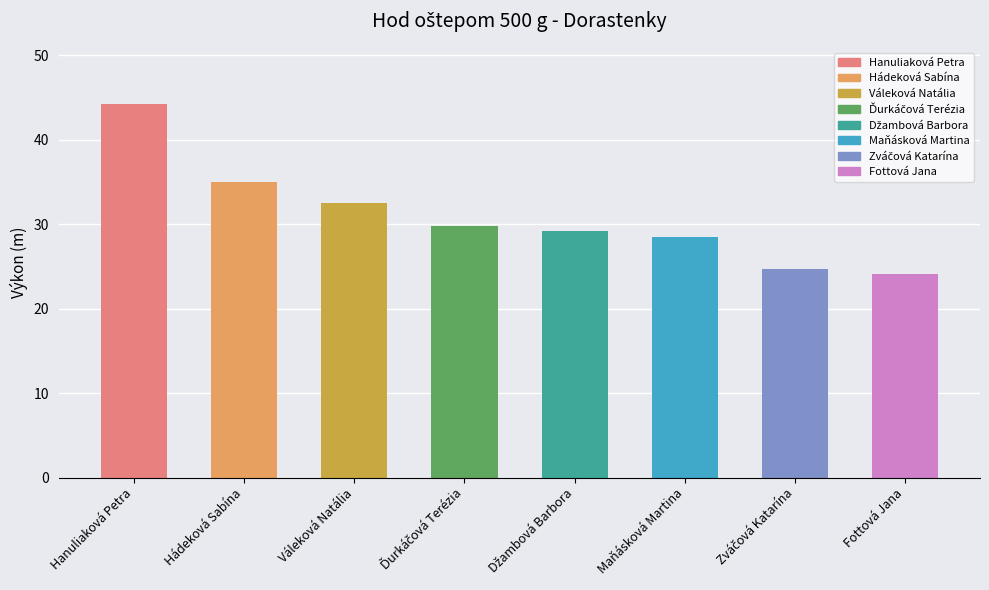

What is the label of the 3rd bar from the right?

Maňásková Martina